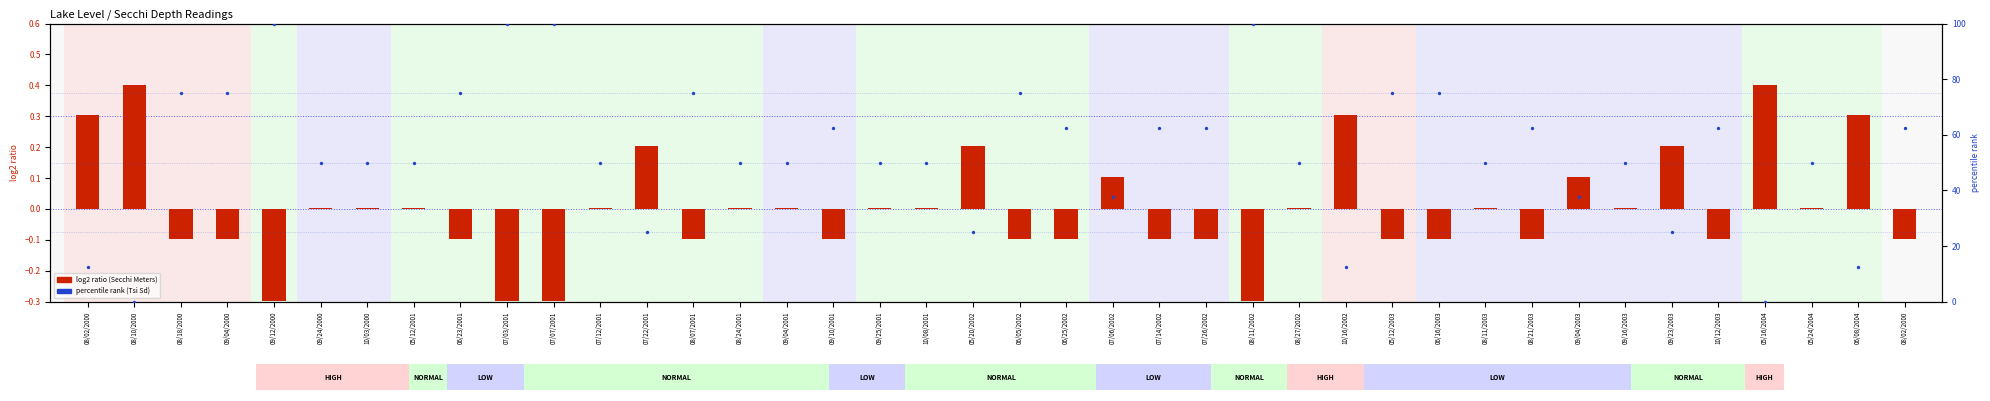

Which series reaches the maximum Y coordinate?

percentile rank (Tsi Sd)